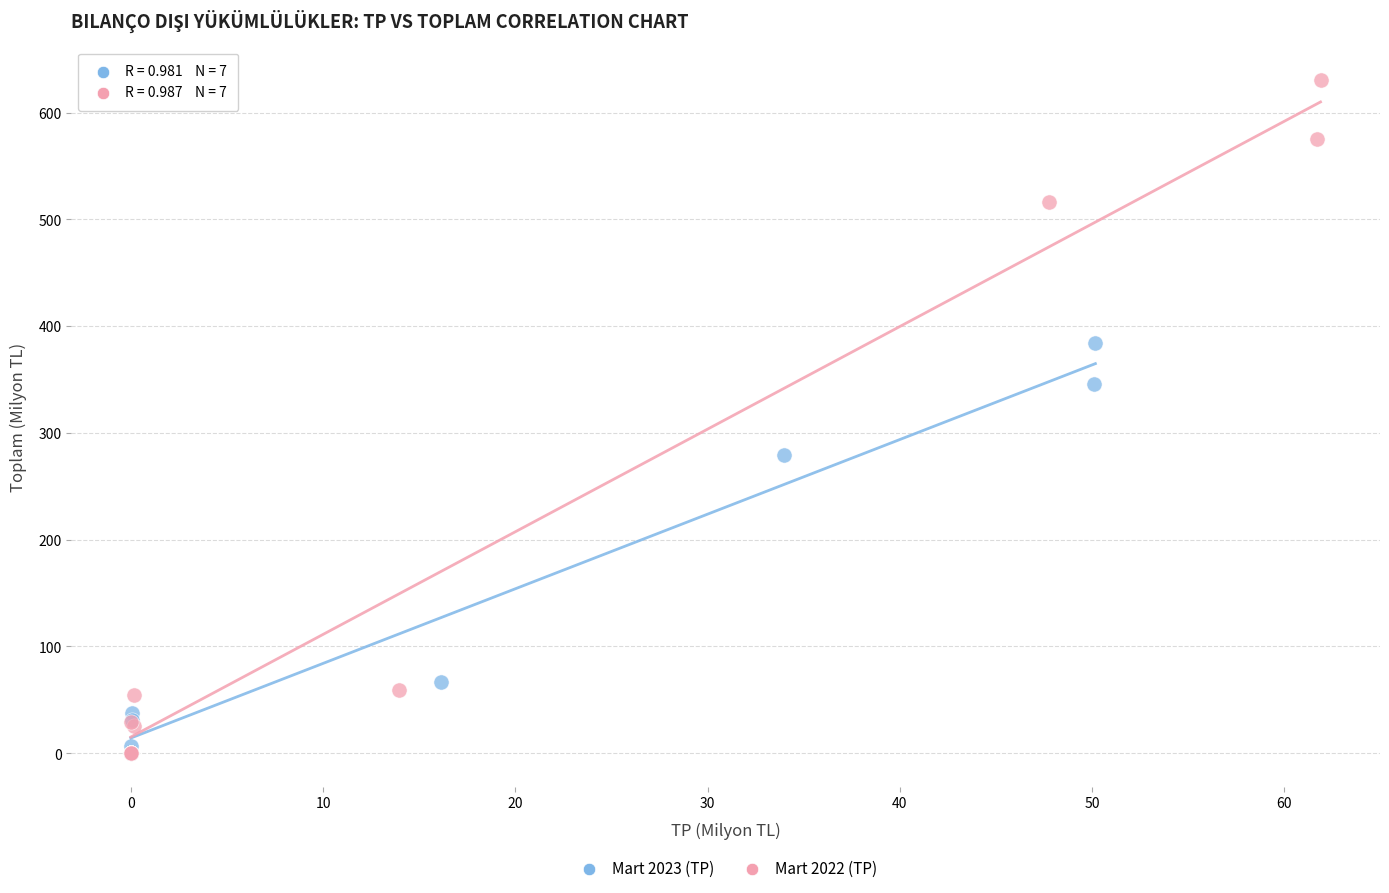

Which series contains the highest Y value?

Mart 2022 (TP)